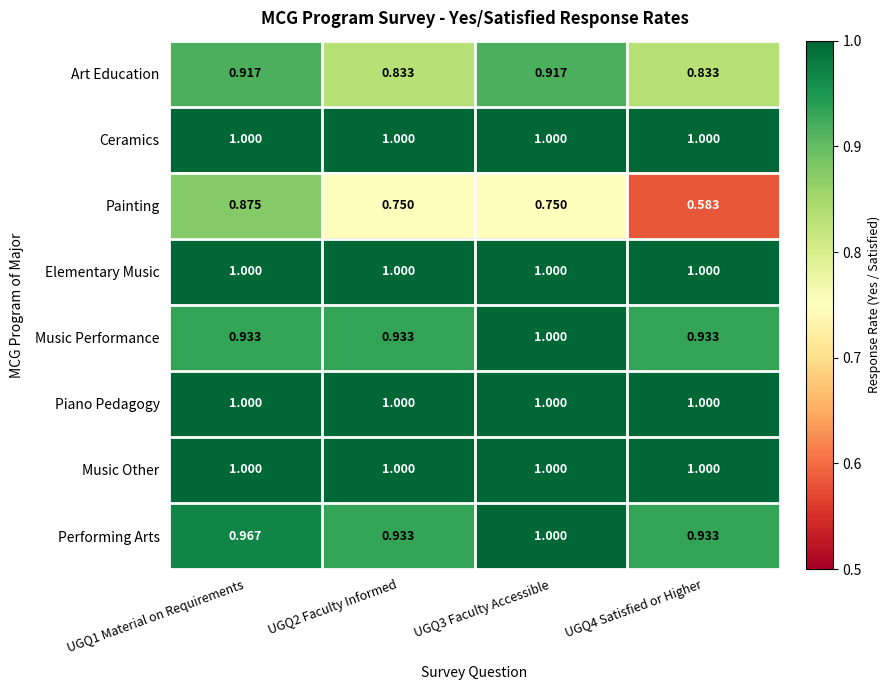

Between UGQ1 Material on Requirements and UGQ3 Faculty Accessible, which series saw the biggest shift?

Painting